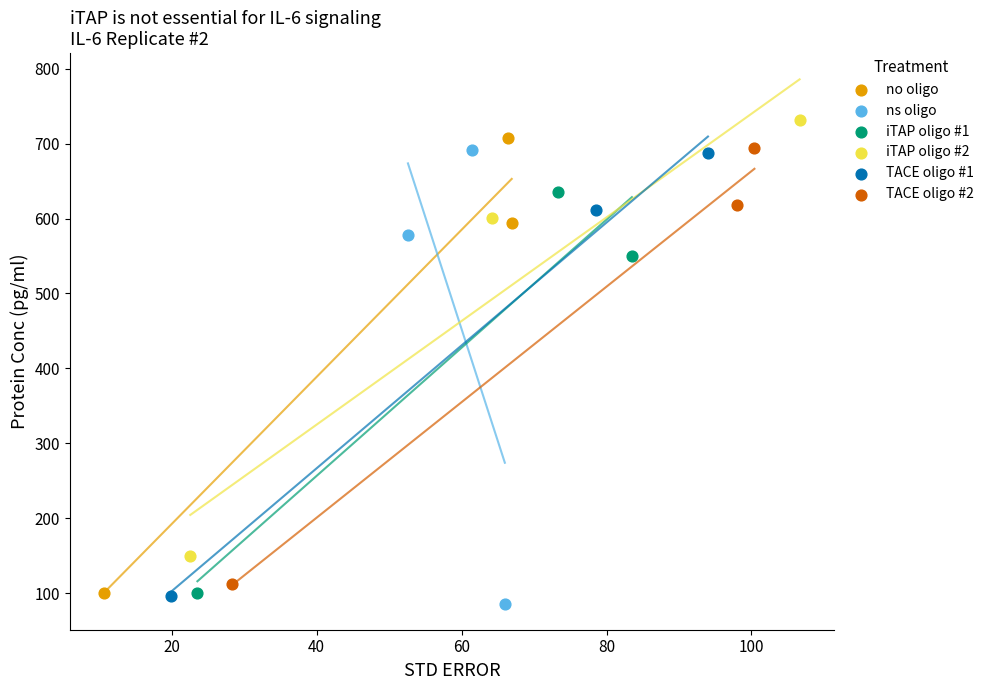

Which series reaches the maximum Y coordinate?

iTAP oligo #2